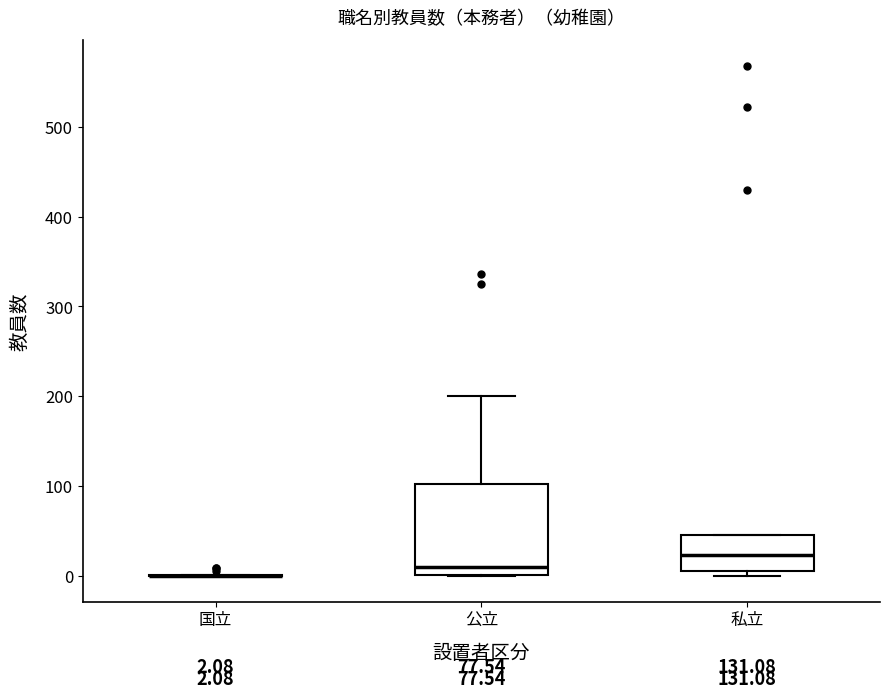

Which box is the tallest, from its lower edge to its upper edge?

公立